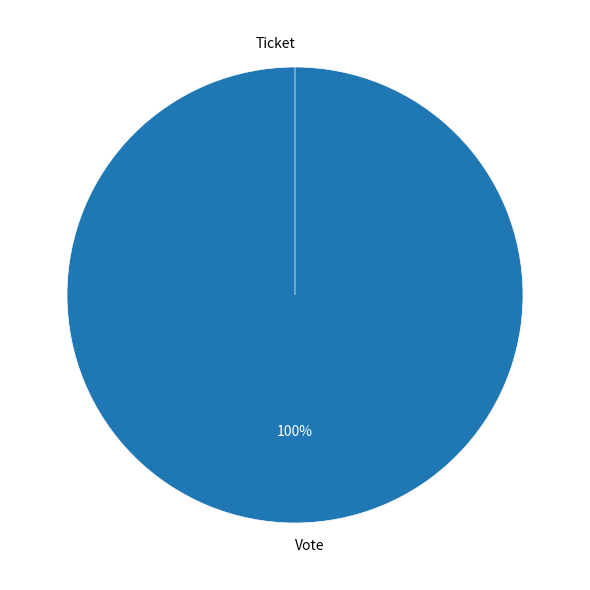

True or false: Vote accounts for 99% of the total.

False